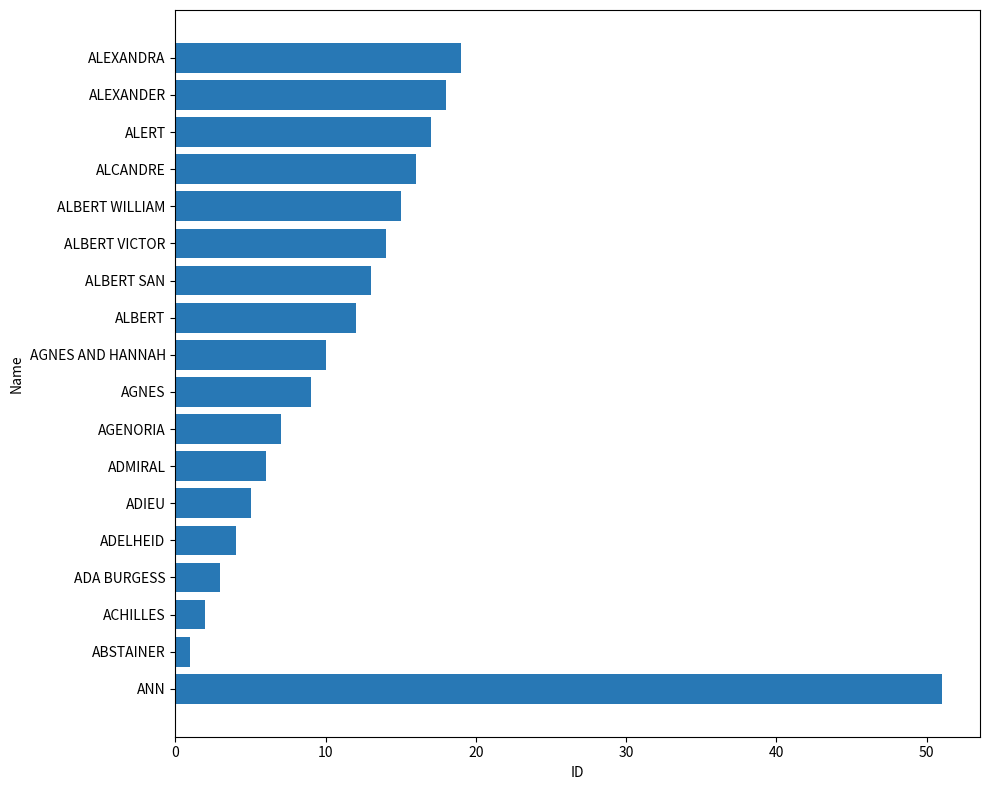

The chart shows a value of 8 at 11. True or false?

False